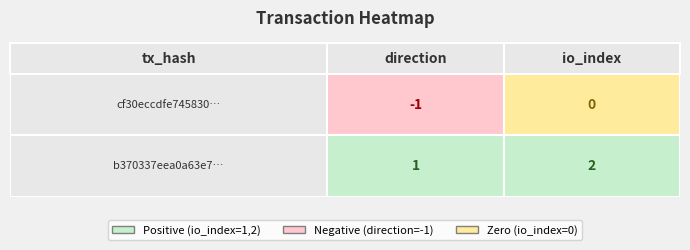

Reading left to right, extract all data points from this chart.

cf30eccdfe745830d1f3aca48816d5927176c32: -1	0
b370337eea0a63e716694c87c2b6c12568f3afa: 1	2